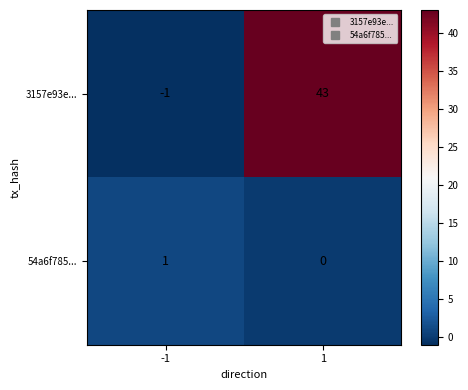

Which series has the widest spread of values?

3157e93e...